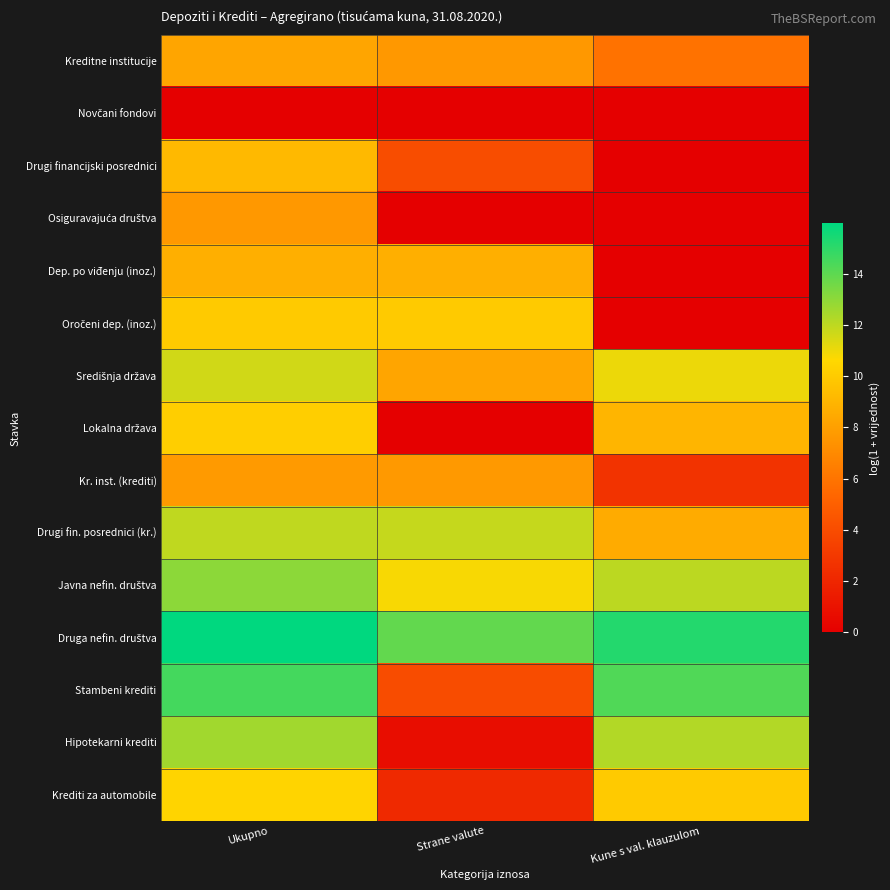

How many distinct data groups are displayed?

15